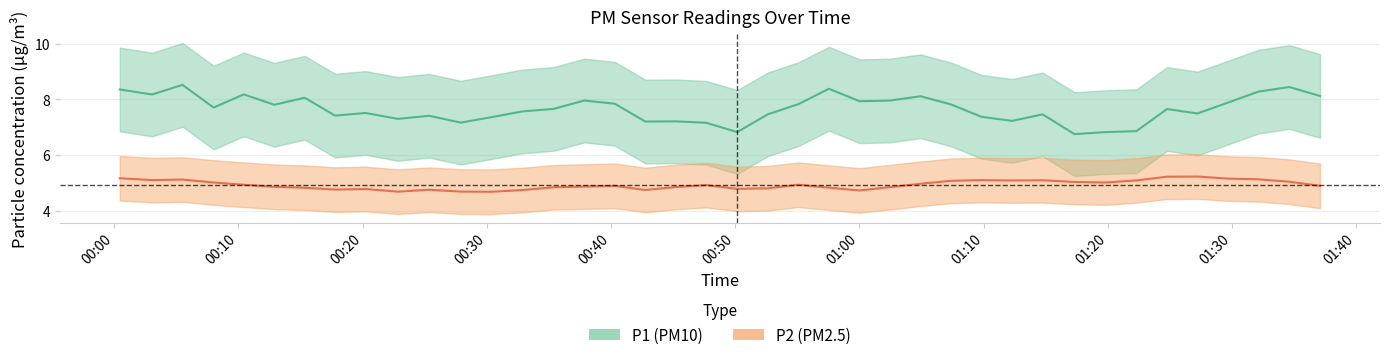

The P1 series shows 2.3 at 1. True or false?

False